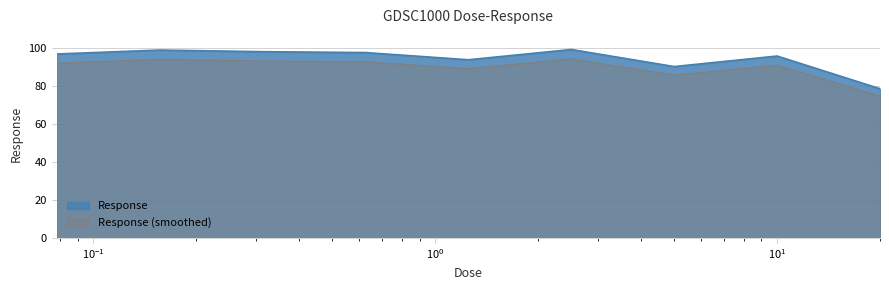

What is the value of the 8th point from the left?

95.9